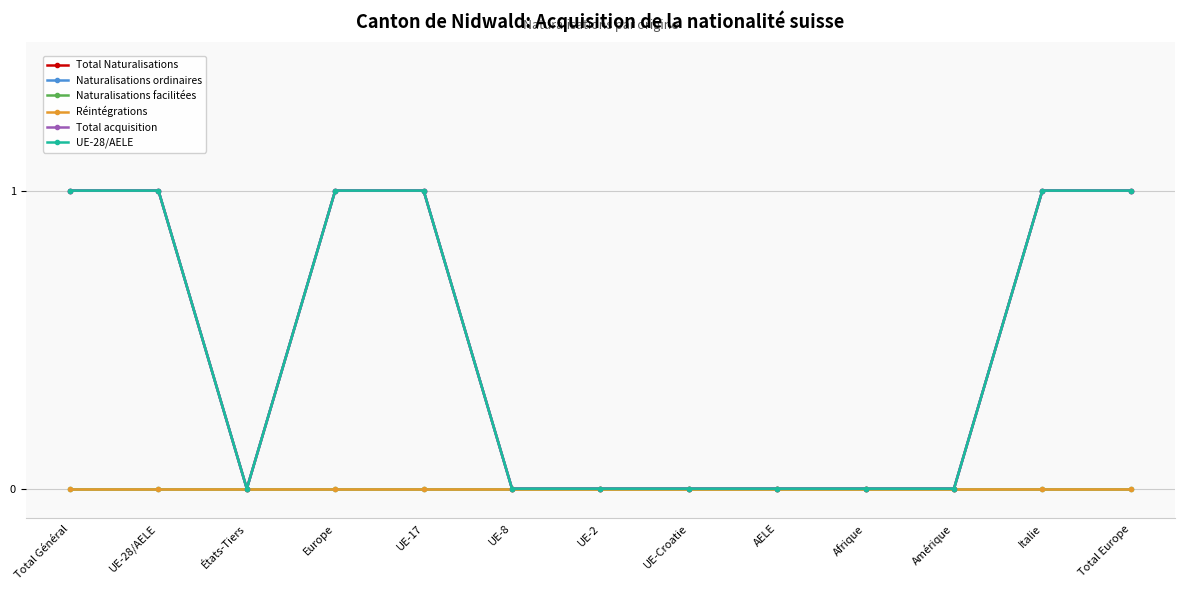

Is this an area chart (filled region under the line)?

No